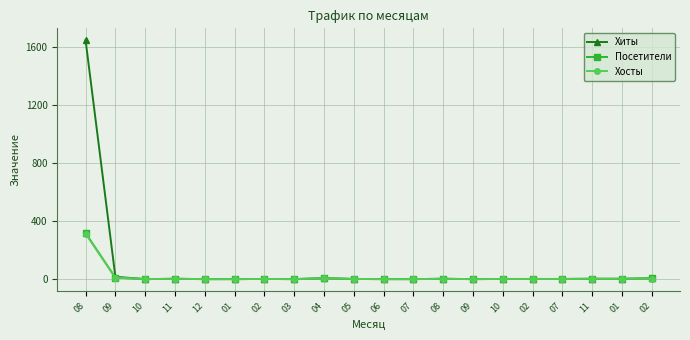

How many lines are shown in the chart?

3